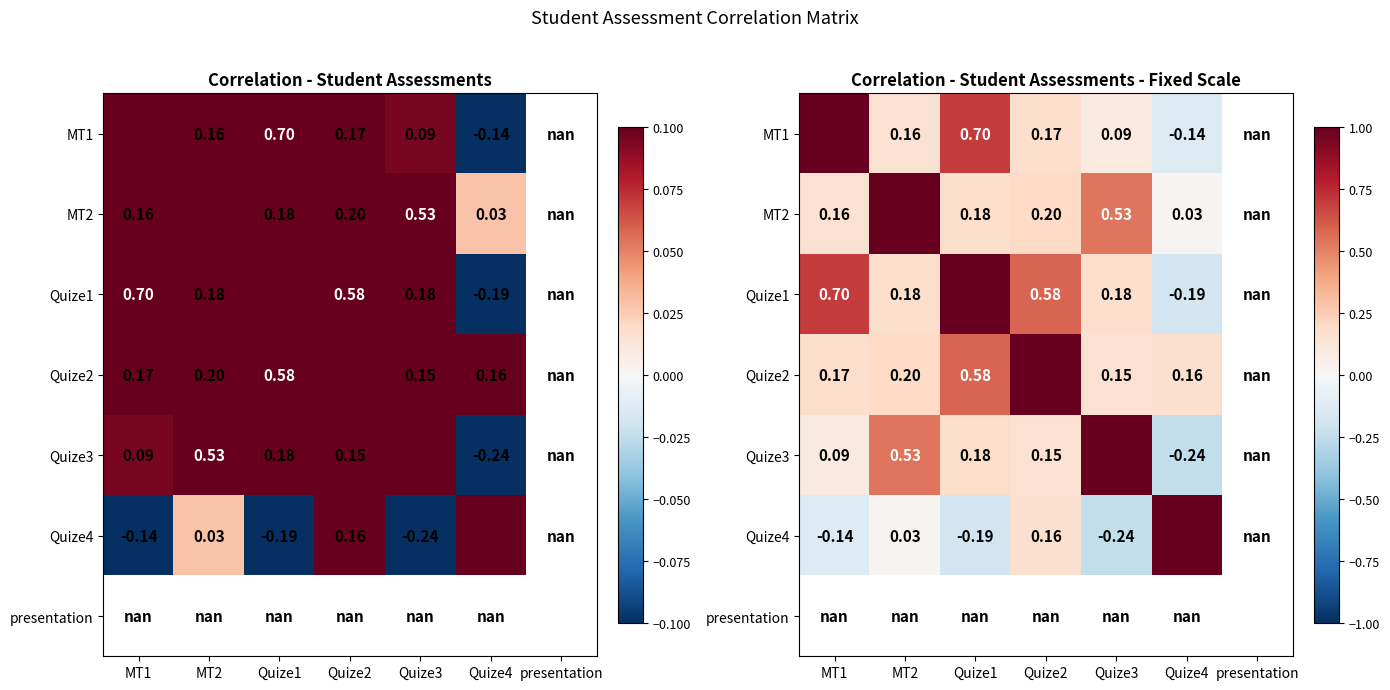

At how many categories does at least one series exceed 0?

6